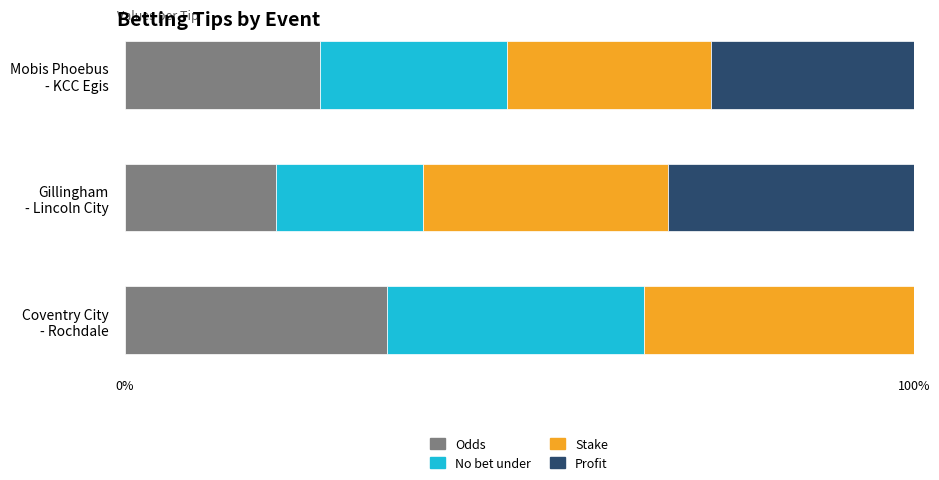

What is the highest value of the Odds series?

33.3